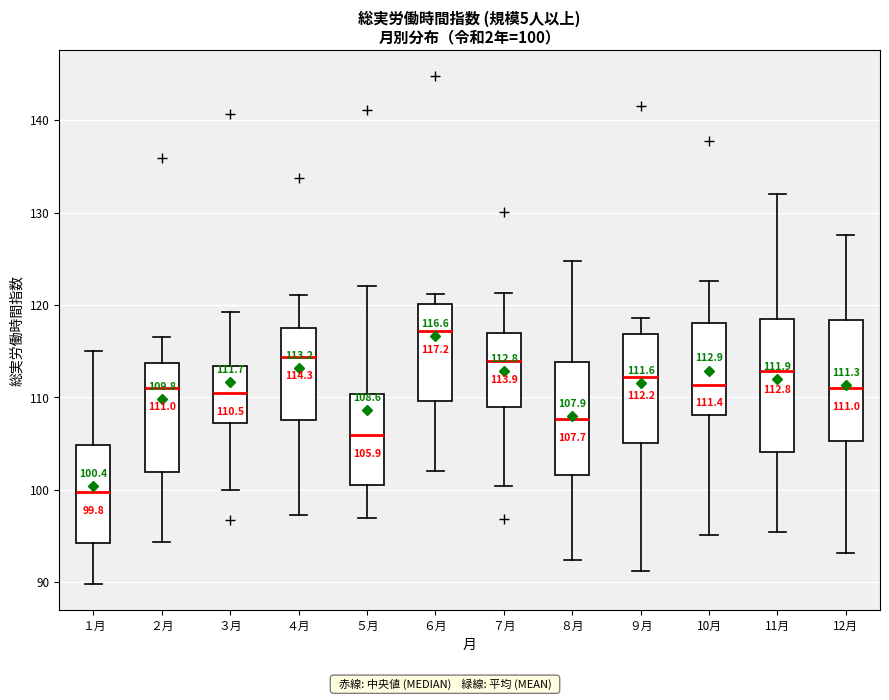

Which box is the tallest, from its lower edge to its upper edge?

11月